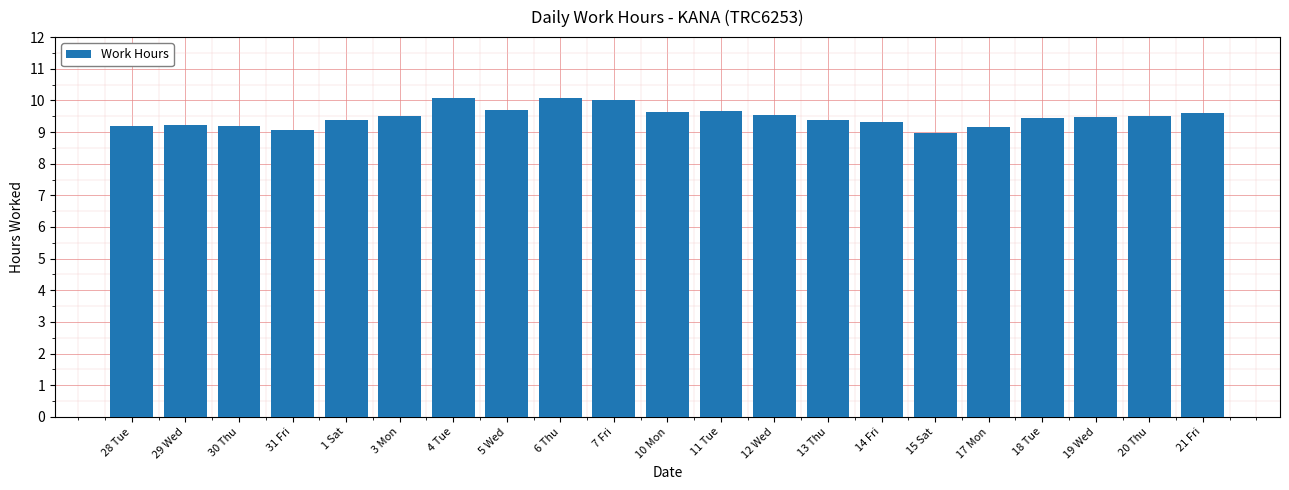

How many categories are shown in the chart?

21